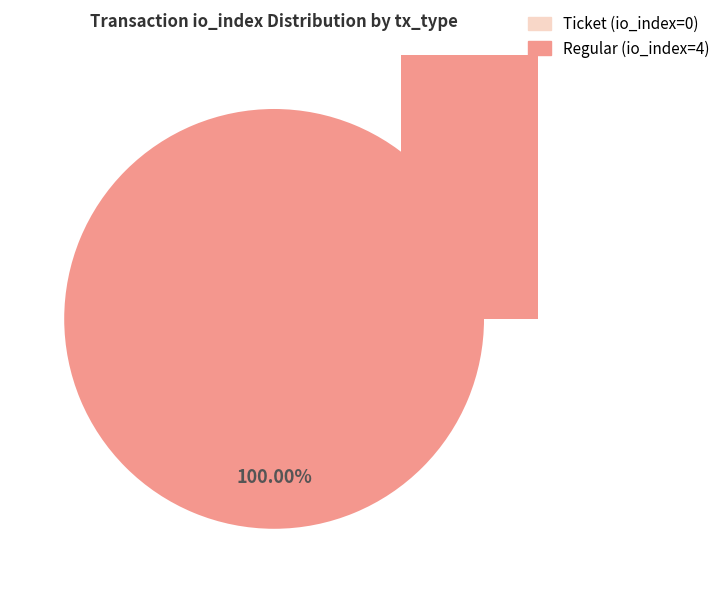

To the nearest percent, what is the average slice percentage?

50%